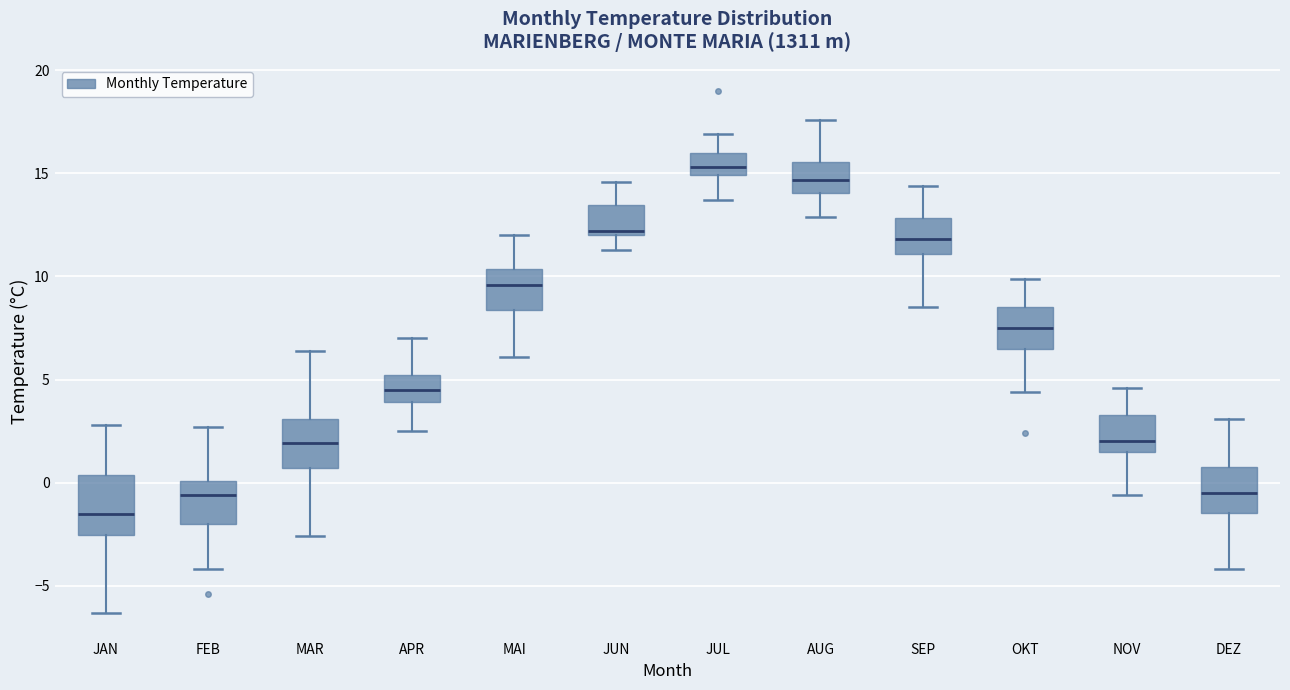

Where does the median line of the box for DEZ sit on the y-axis? The values are not printed on the chart, so give them approximately, as read against the axis.

-0.5